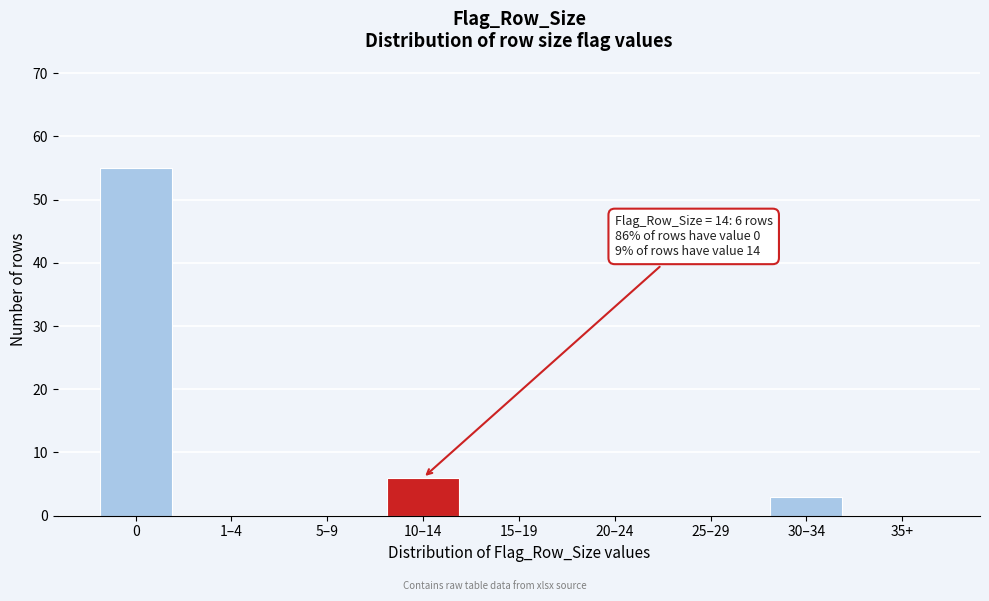

Reading left to right, list all the values displayed in this chart.

0=55	1–4=0	5–9=0	10–14=6	15–19=0	20–24=0	25–29=0	30–34=3	35+=0